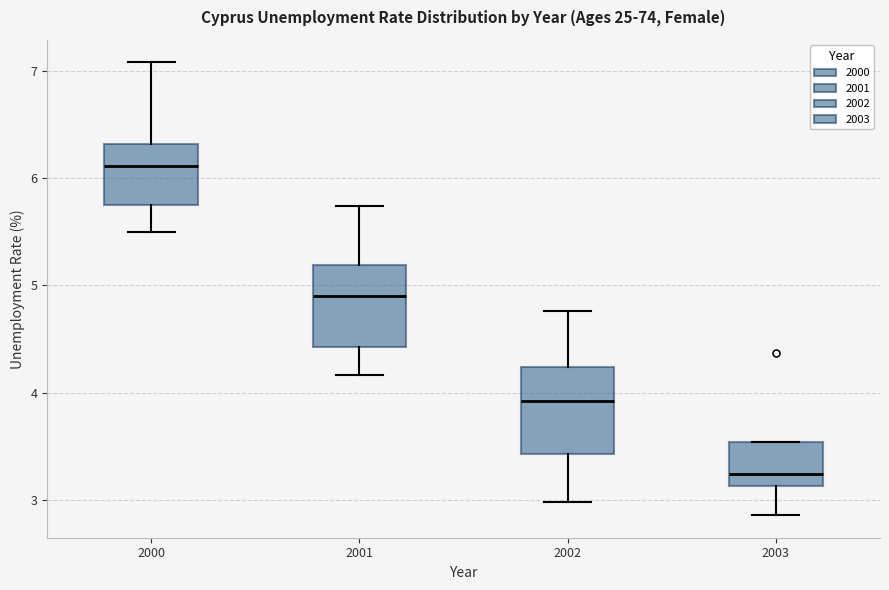

Reading left to right, read every box against the y-axis: the position of its median line, the range the box covers, and the ends of its whiskers. The values are not printed on the chart, so give them approximately, as read against the axis.

2000: median 6.1, box 5.8 to 6.3, whiskers 5.5 to 7.1
2001: median 4.9, box 4.4 to 5.2, whiskers 4.2 to 5.7
2002: median 3.9, box 3.4 to 4.2, whiskers 3.0 to 4.8
2003: median 3.2, box 3.1 to 3.5, whiskers 2.9 to 3.5